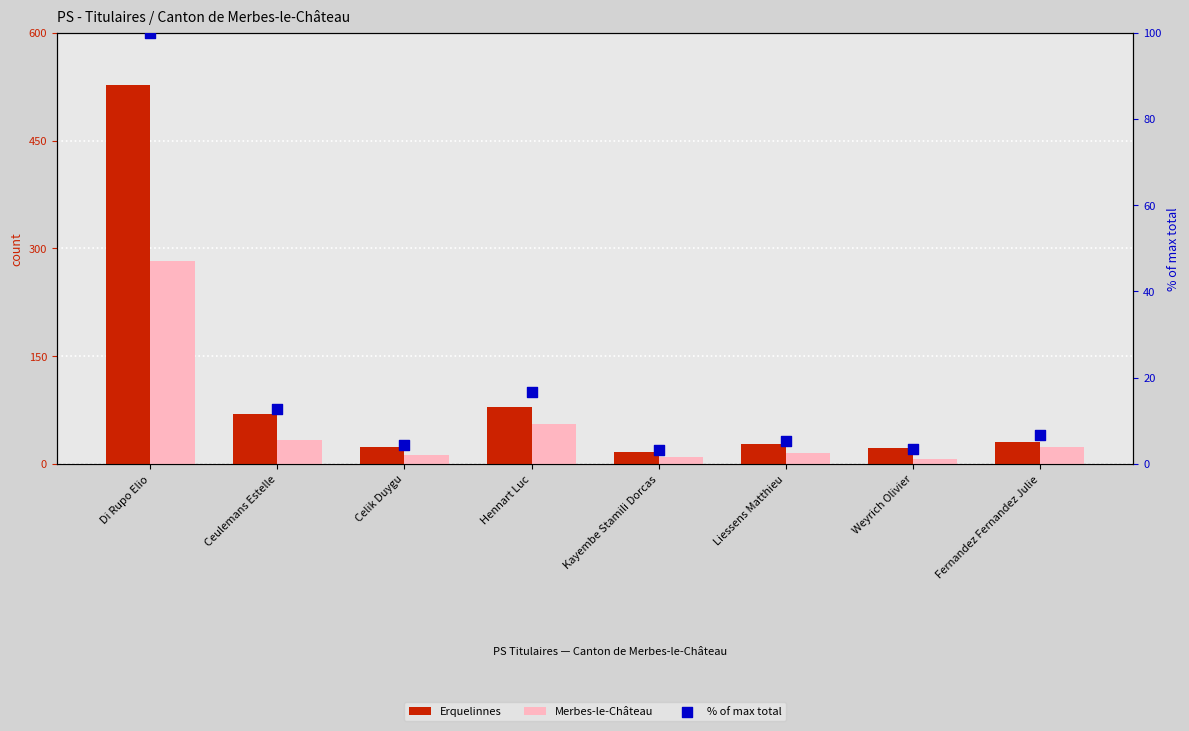

Which series contains the highest Y value?

Erquelinnes